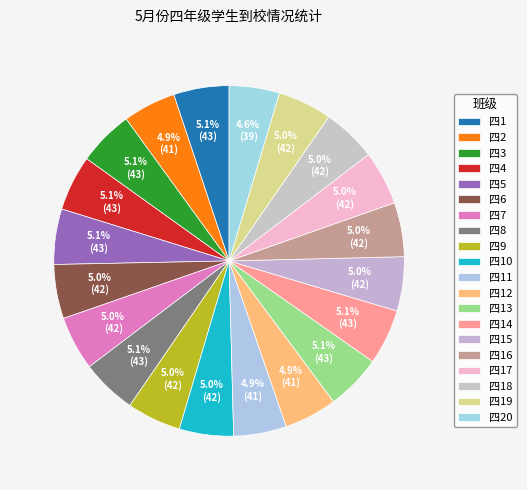

Is the sum of 四10 and 四13 greater than half?

No